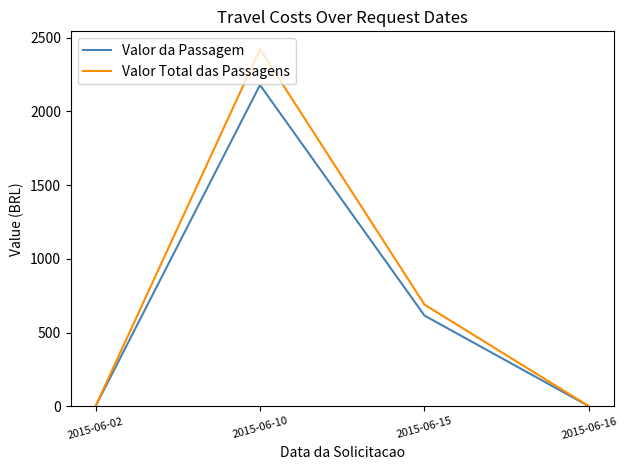

In Valor Total das Passagens, how many points are higher than both neighbors (excluding endpoints)?

1